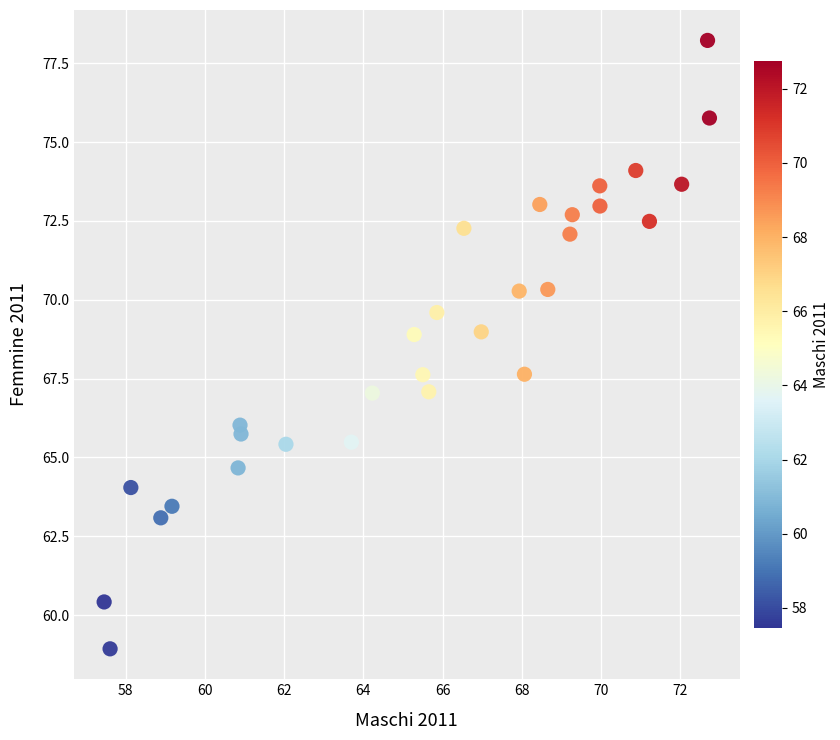

What is the range of X values (max minus min)?

15.3